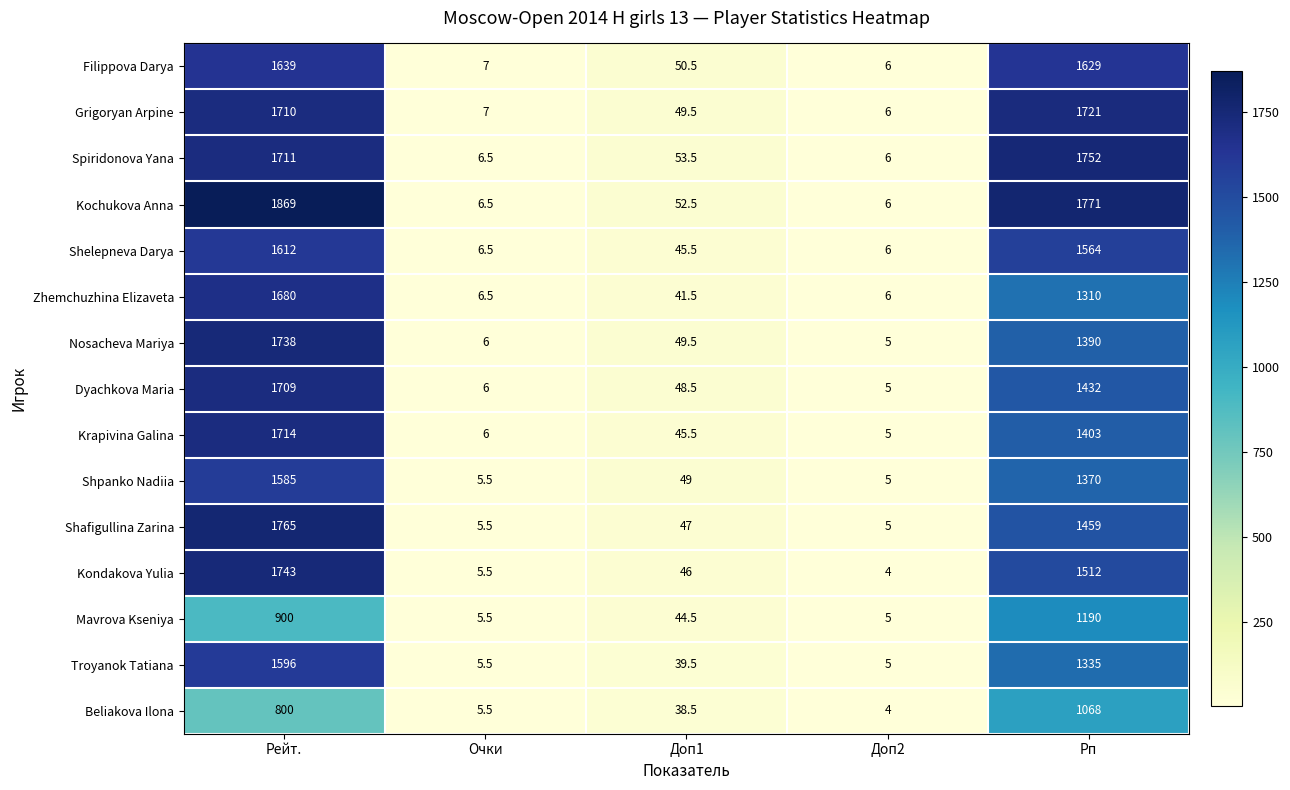

True or false: Kochukova Anna has a value of 6.5 at Очки.

True